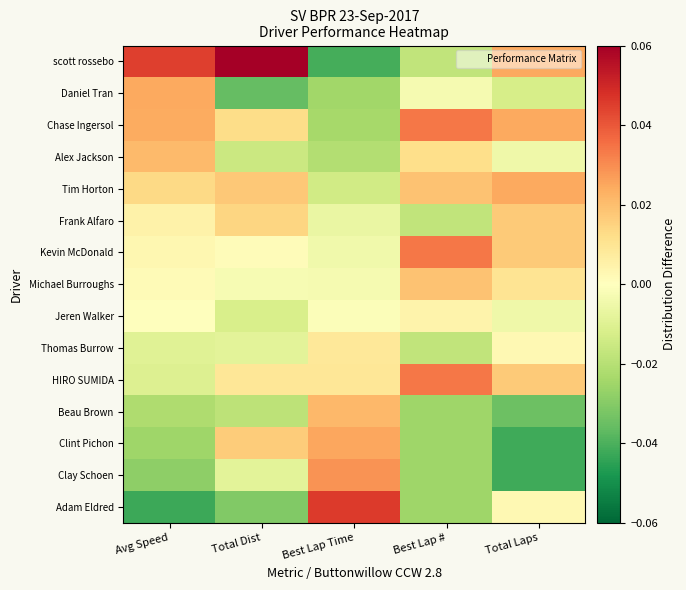

Count the number of data series in this chart.

15